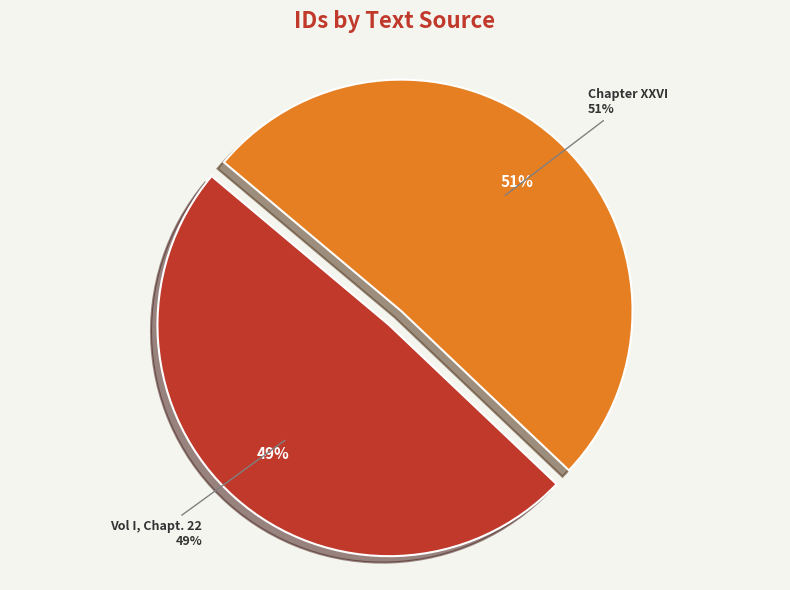

Which slice represents more than half of the pie?

Chapter XXVI